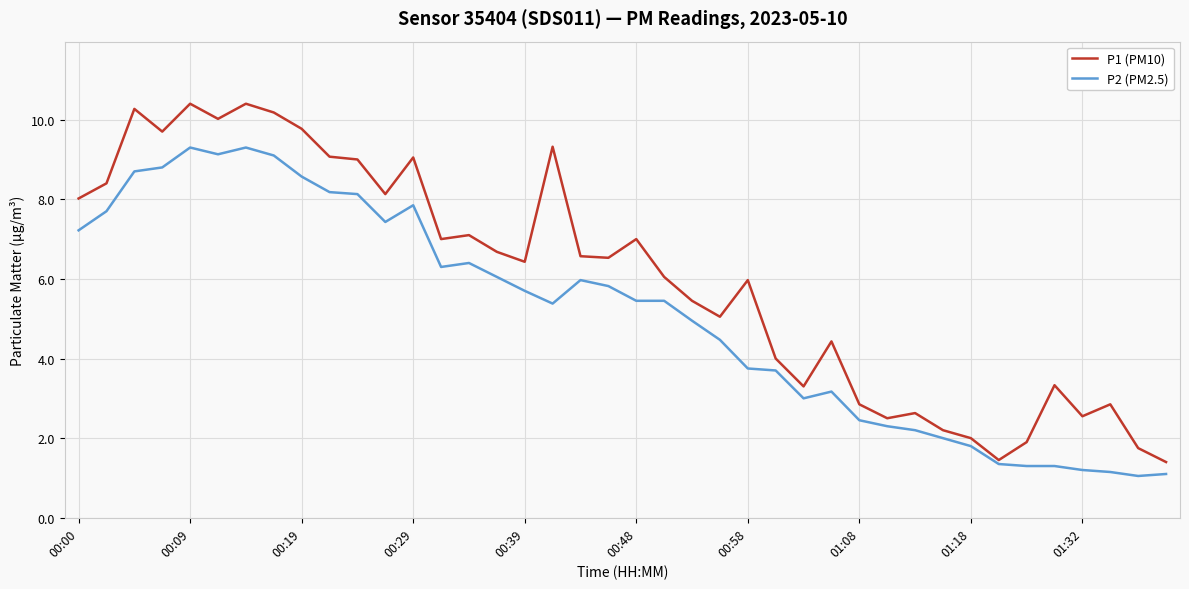

Which series has the largest range (max minus min)?

P1 (PM10)